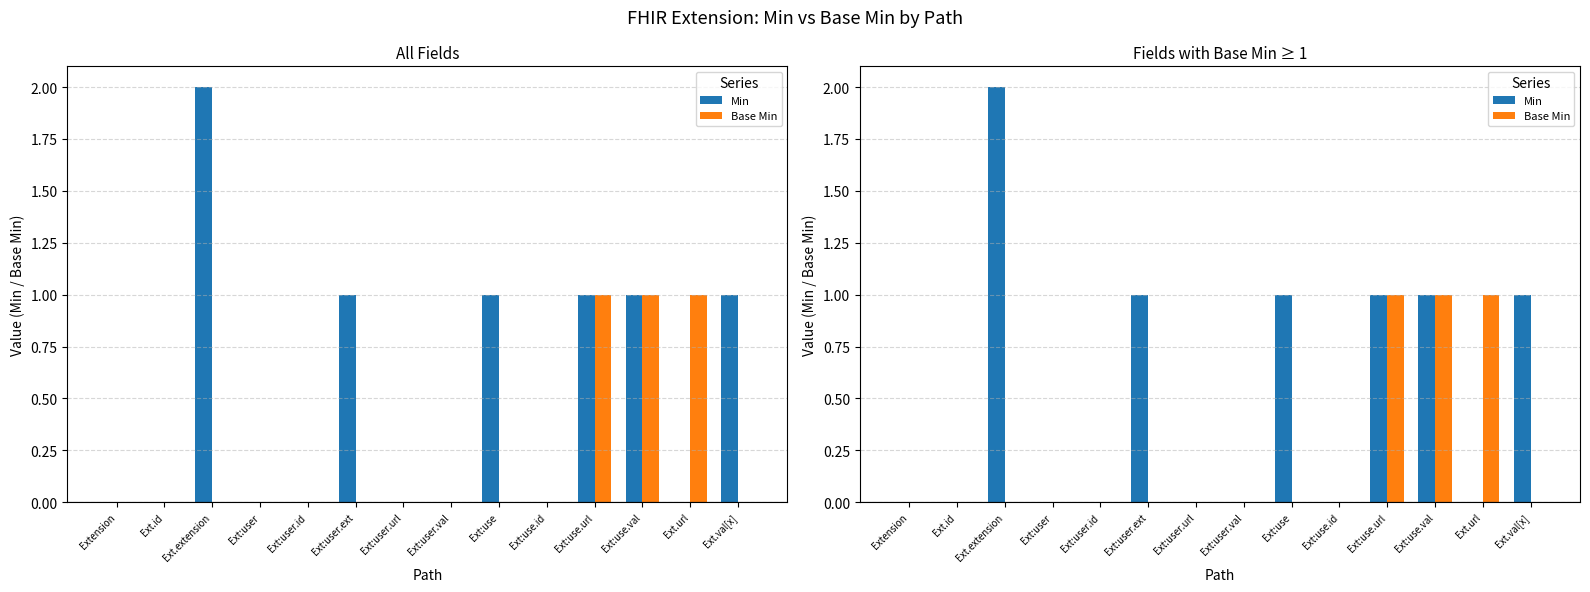

How many categories are shown in the chart?

14